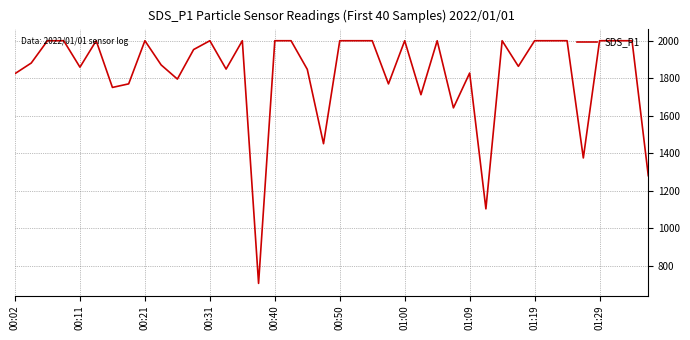

How many series are shown in this chart?

1